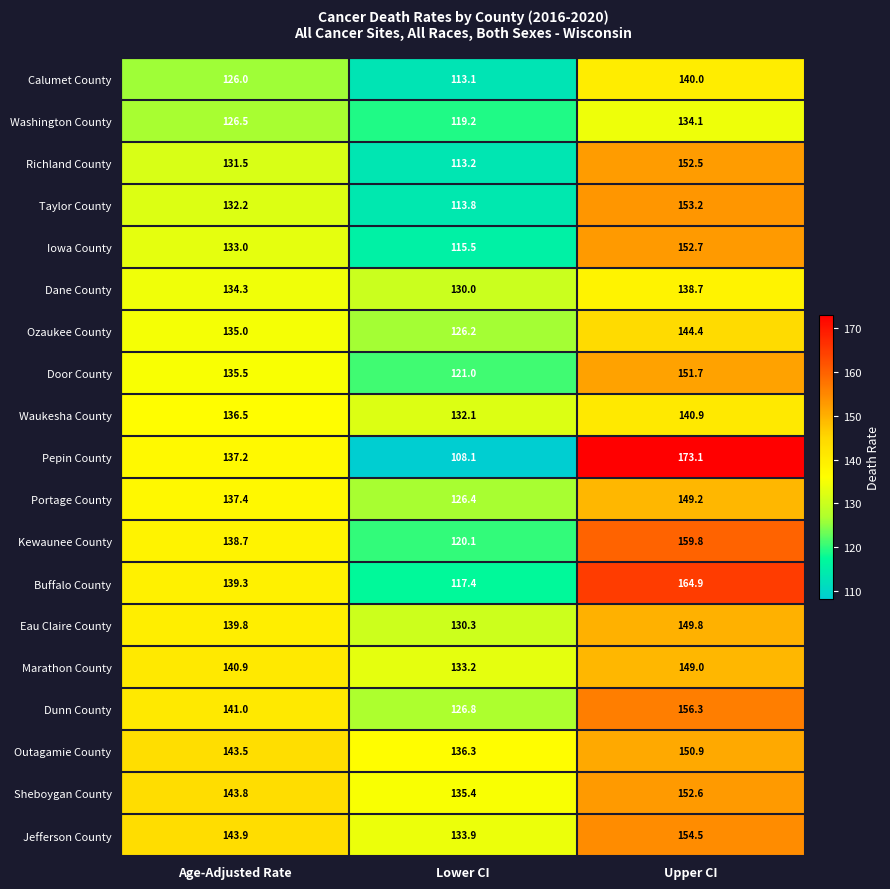

What is the sum of all Jefferson County values?

432.3